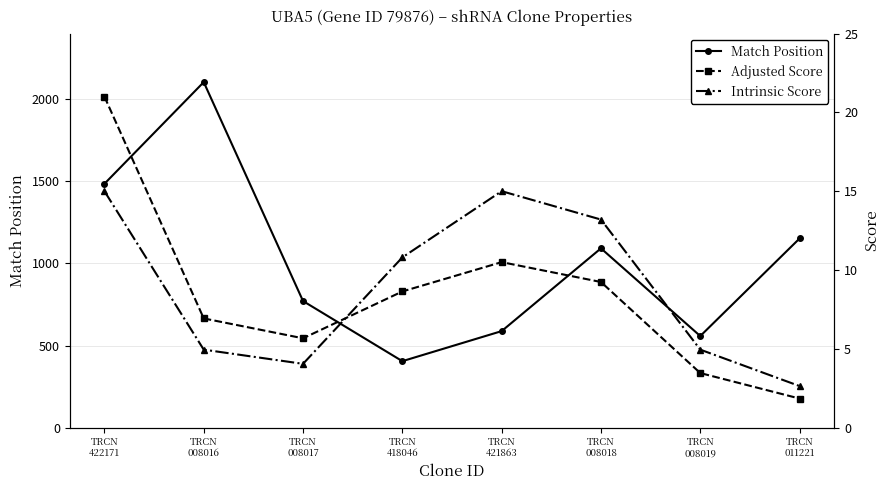

What is the difference between the Intrinsic Score values at TRCN
008016 and TRCN
008017?

0.9